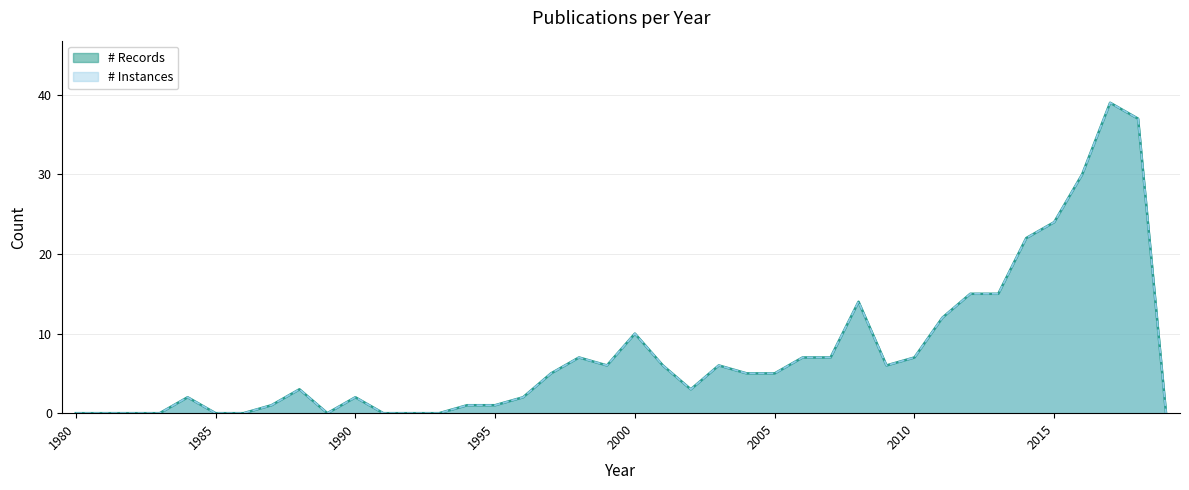

How many positive values does the # Instances series have?

29